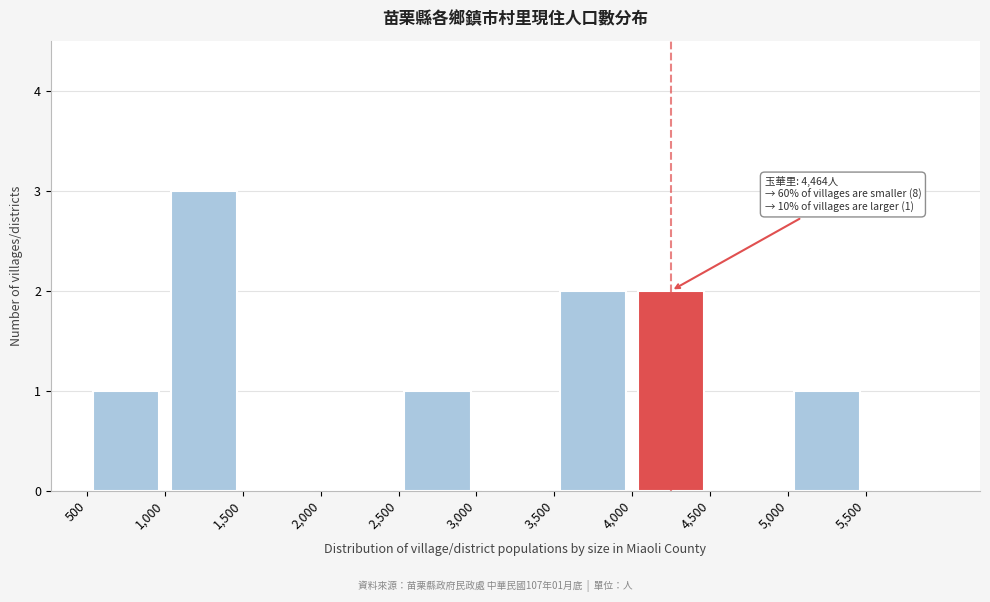

Which range on the x-axis has the tallest bar?

1000 to 1500